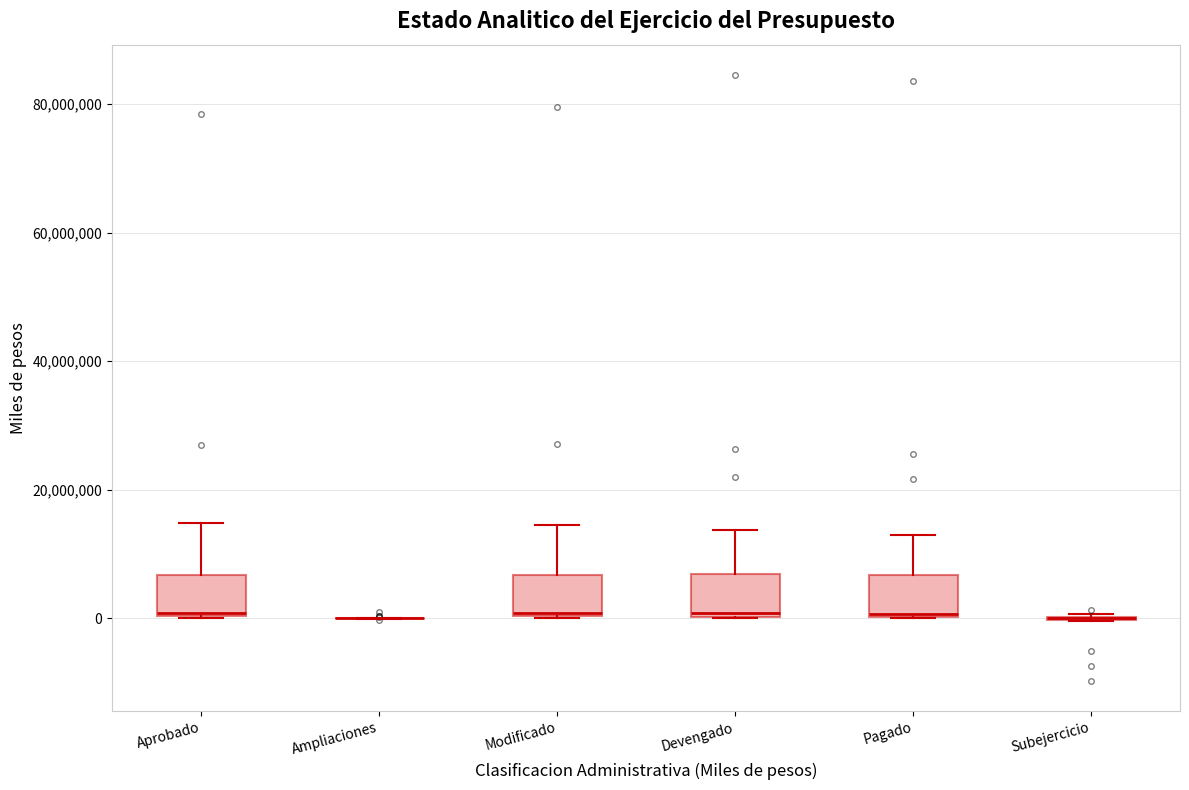

Where is the lower edge of the box for Aprobado on the y-axis? The values are not printed on the chart, so give them approximately, as read against the axis.

0